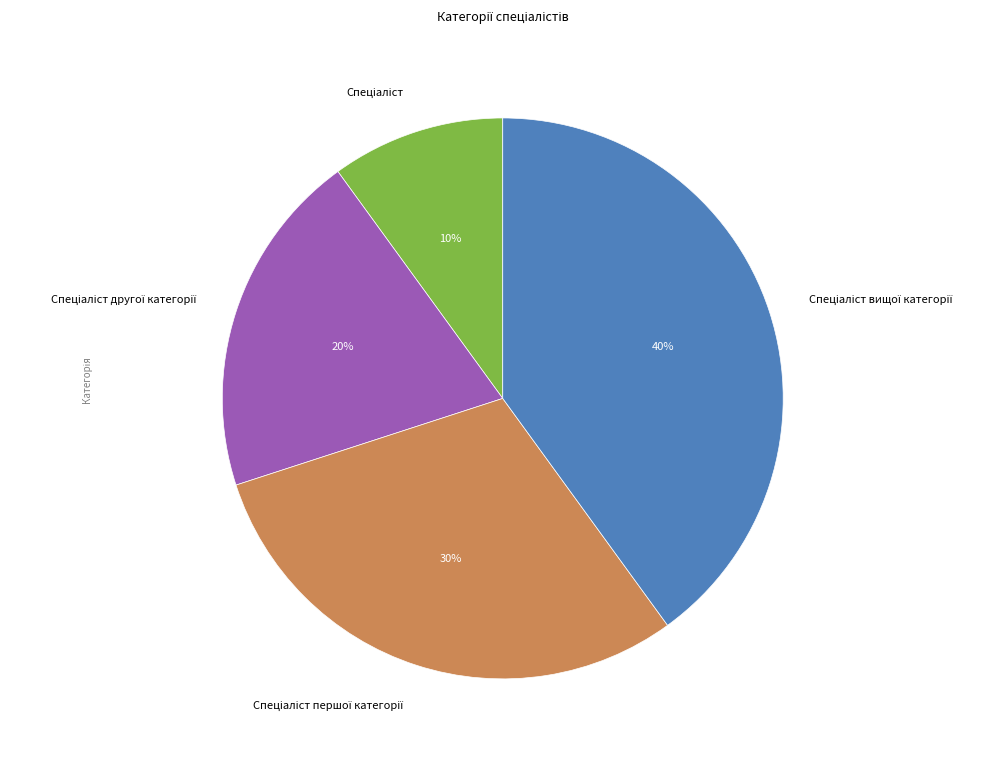

To the nearest percent, what is the difference between the largest and smallest slice percentages?

30%